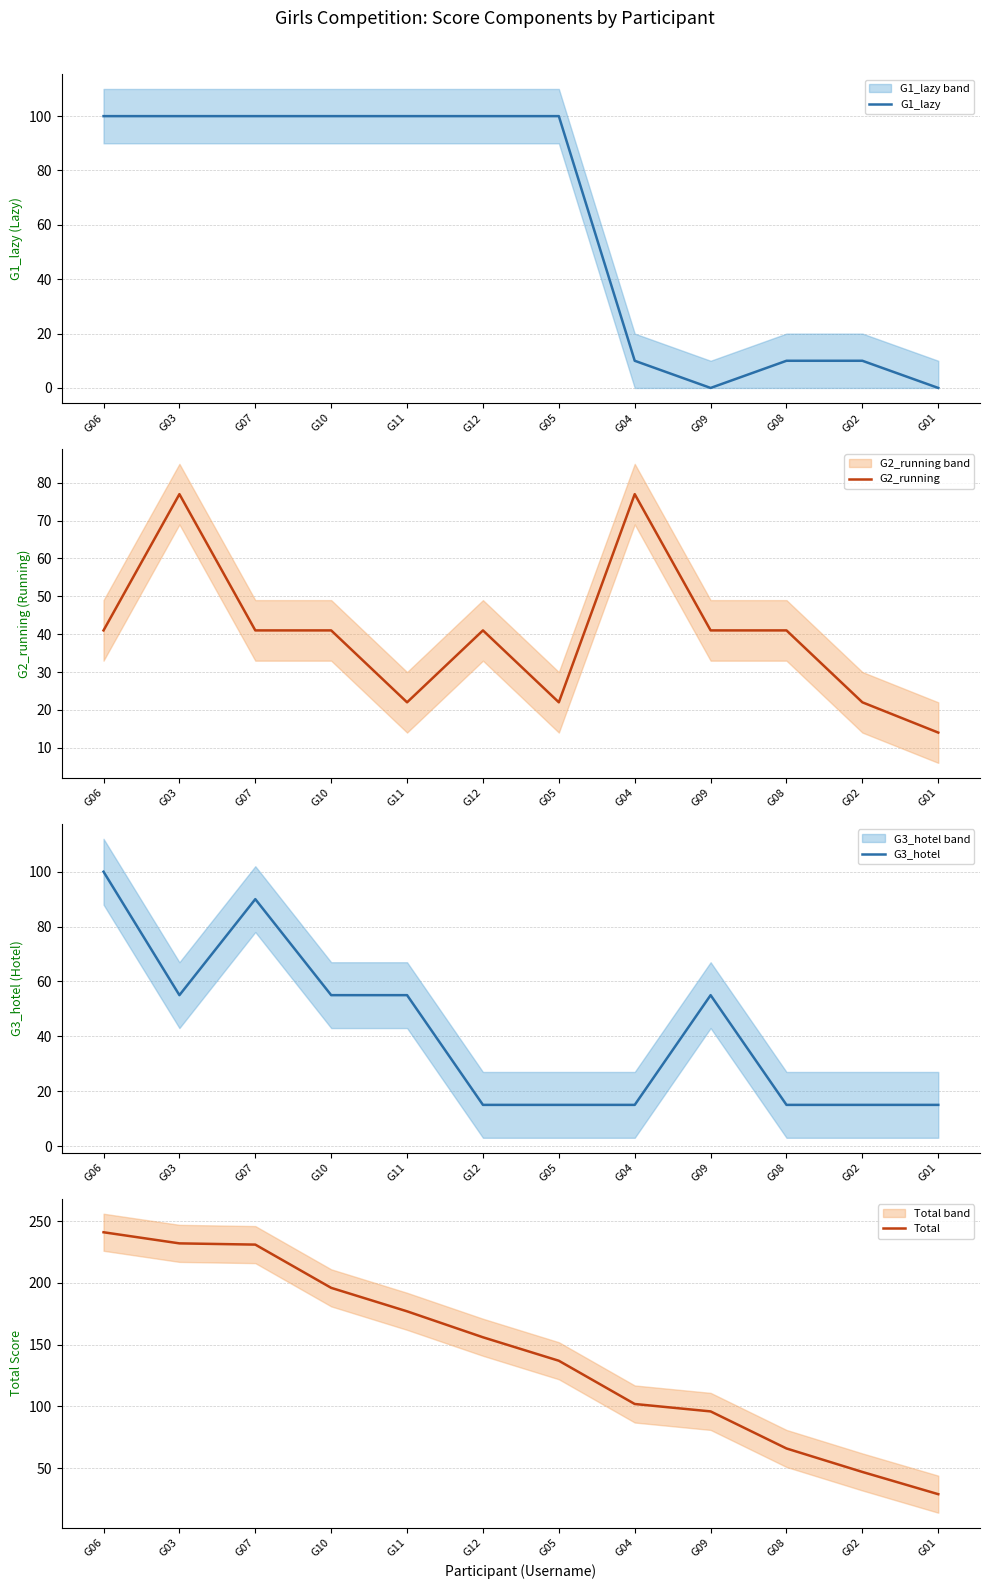

Which series has the largest range (max minus min)?

Total